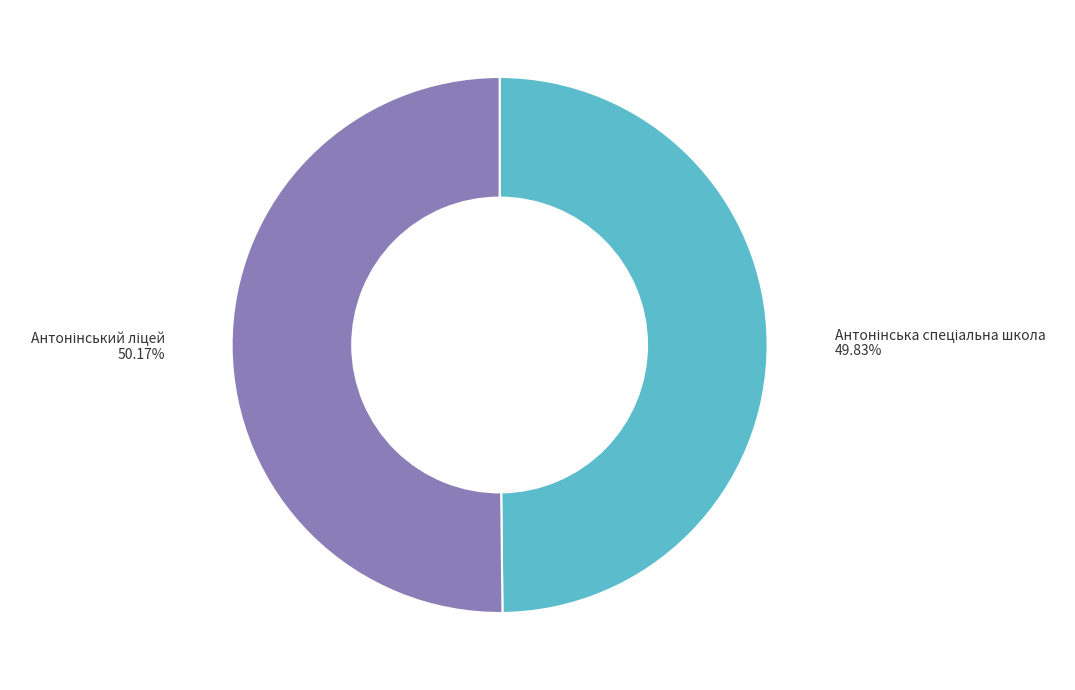

Does any single category account for the majority?

Yes